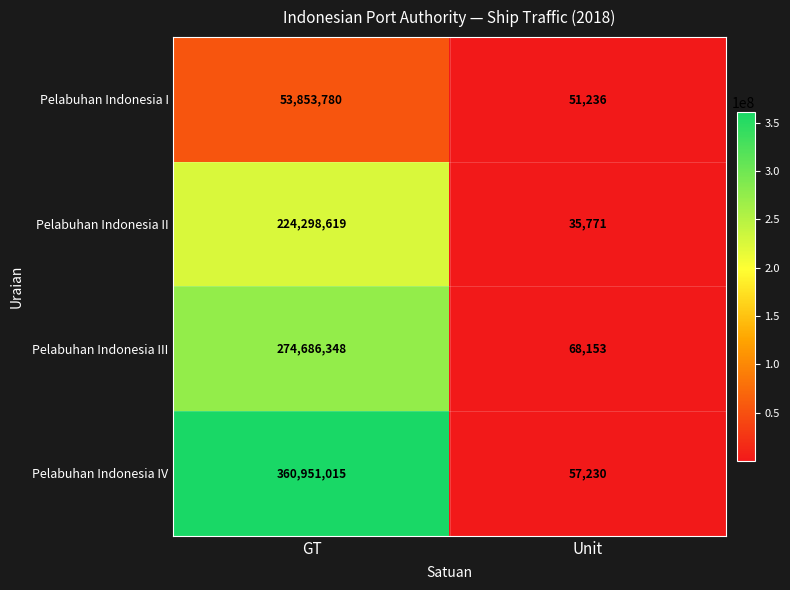

What is the sum of all Pelabuhan Indonesia III values?

274754501